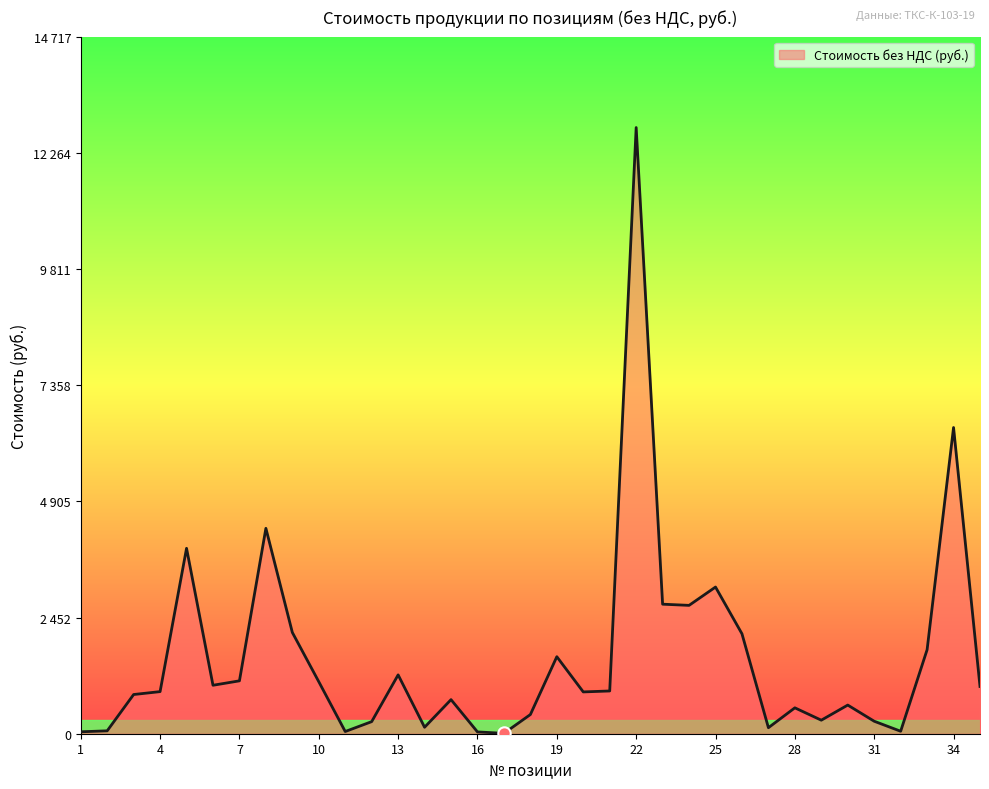

Is this an area chart (filled region under the line)?

Yes